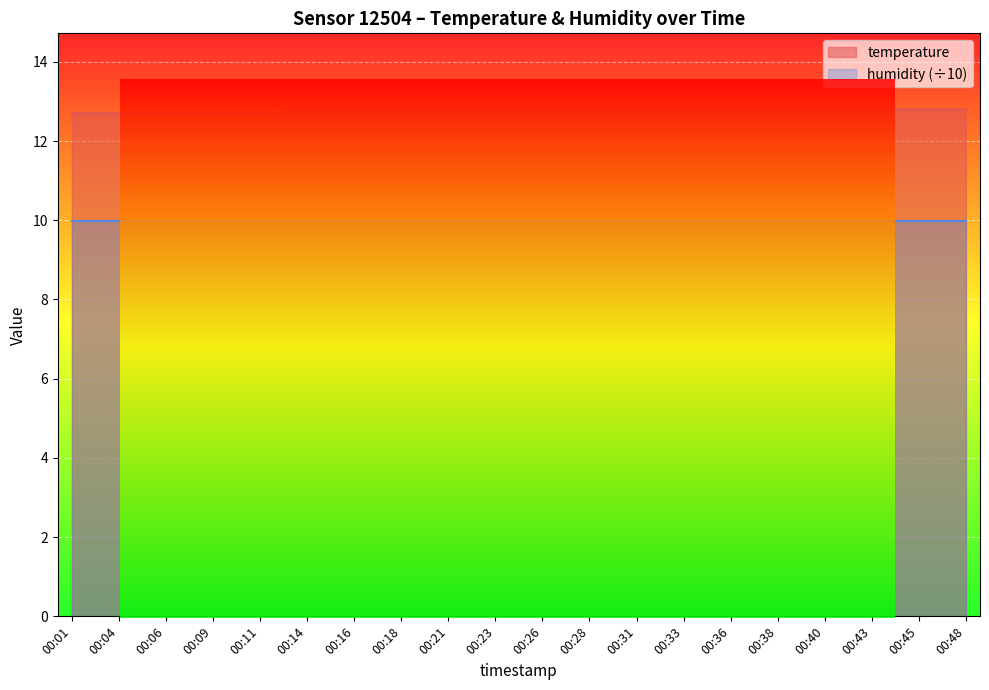

What is the sum of all values?

255.5